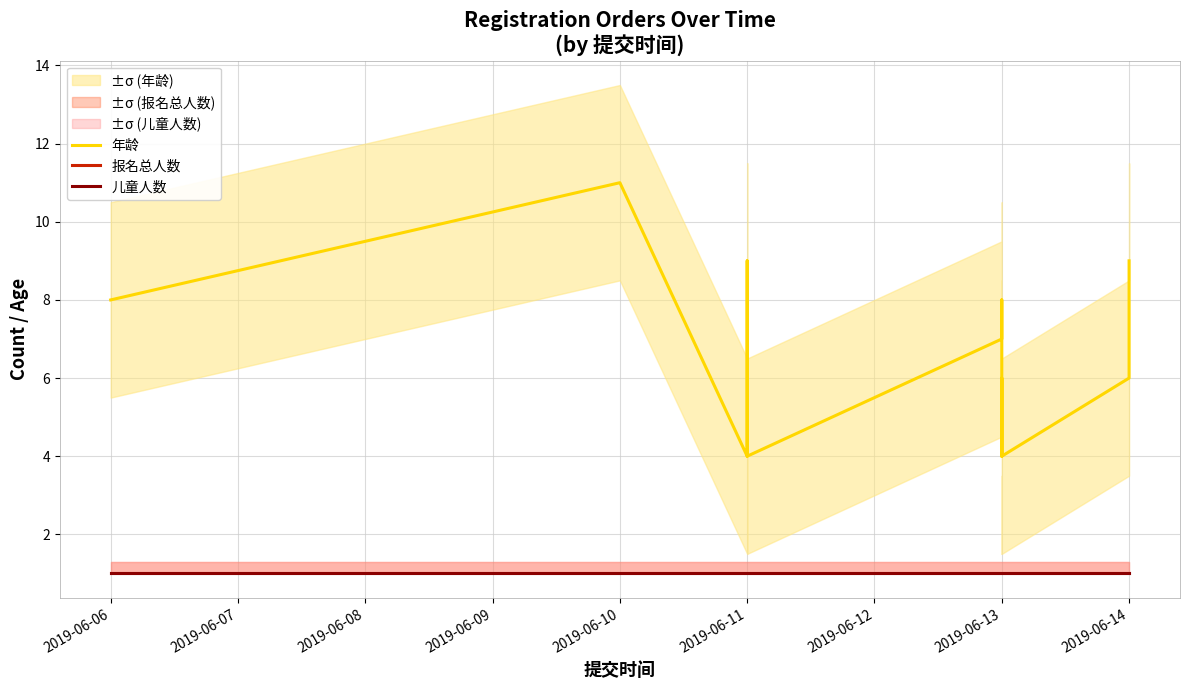

What is the minimum value shown in the chart?

1